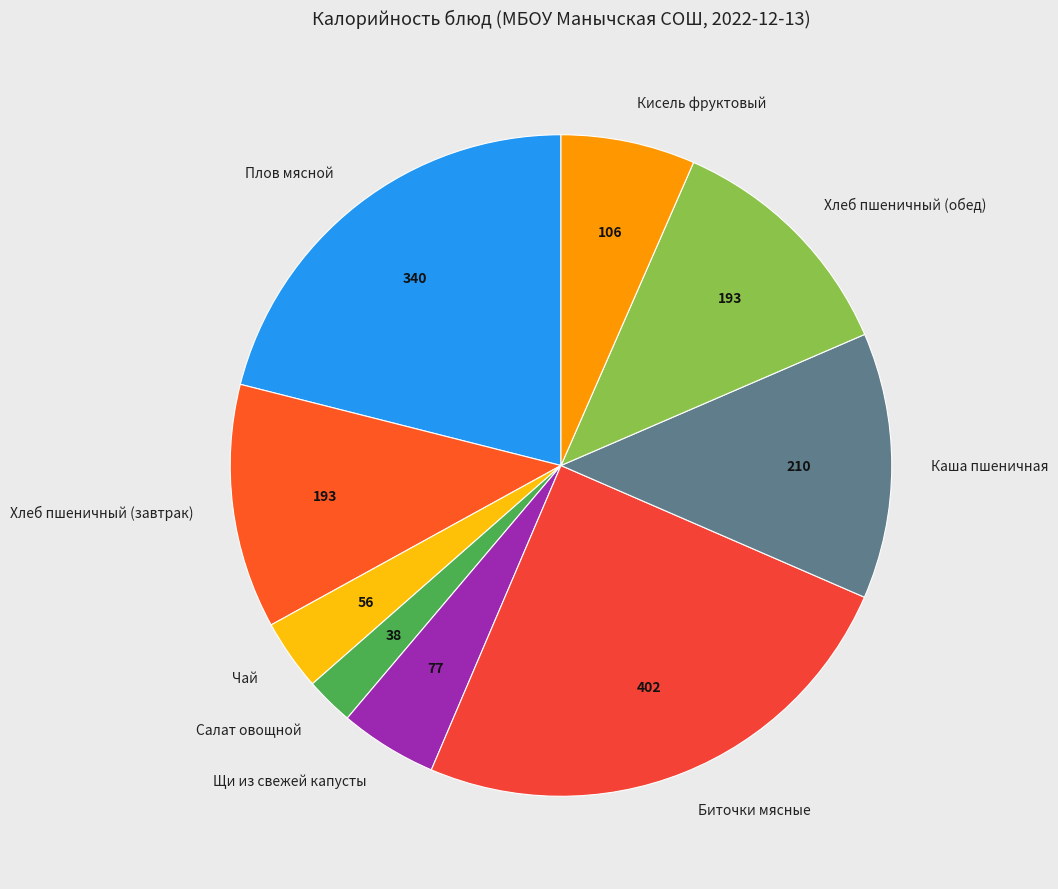

Between Чай and Плов мясной, which is larger?

Плов мясной